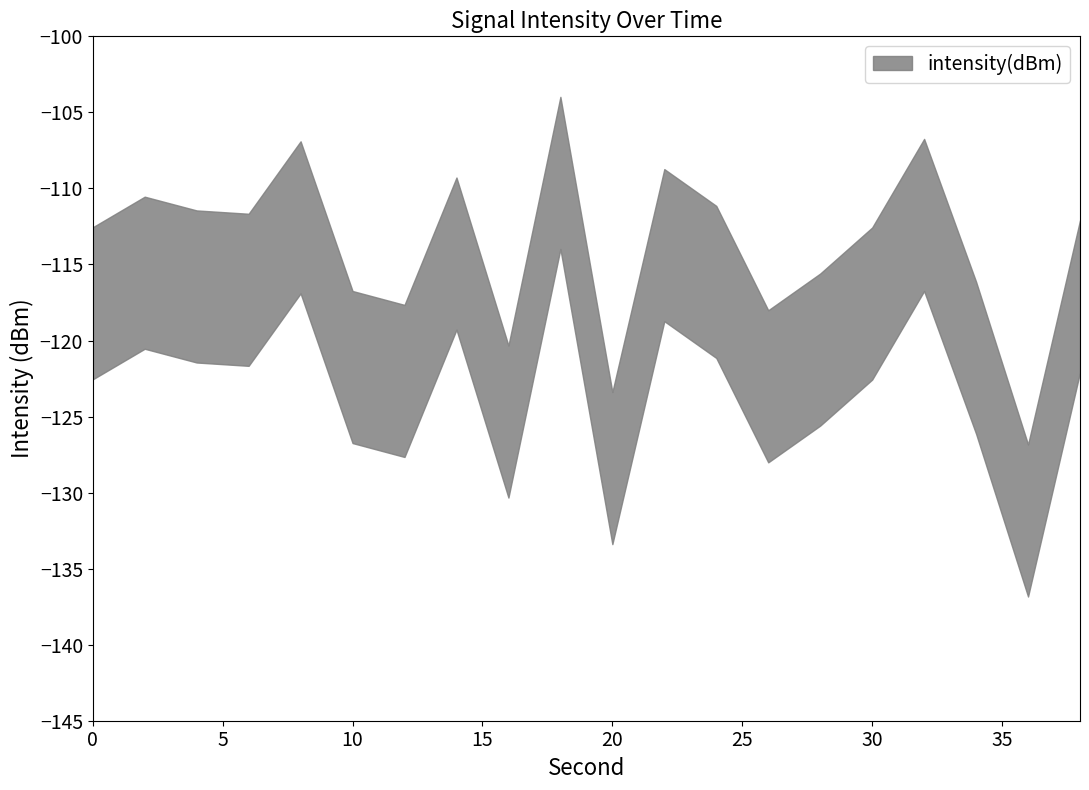

The intensity(dBm) series shows -136.8 at 36. True or false?

True